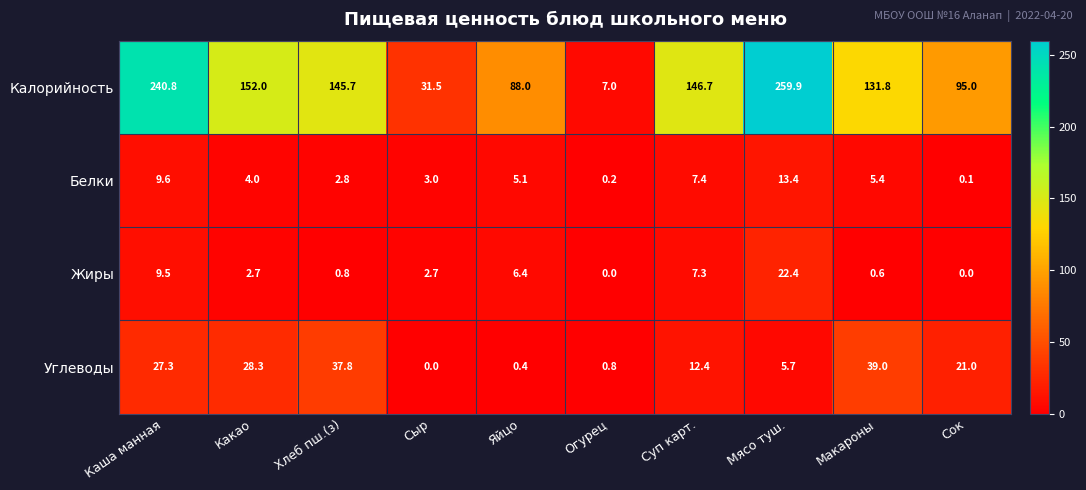

Which series changed the most between Суп карт. and Сок?

Калорийность